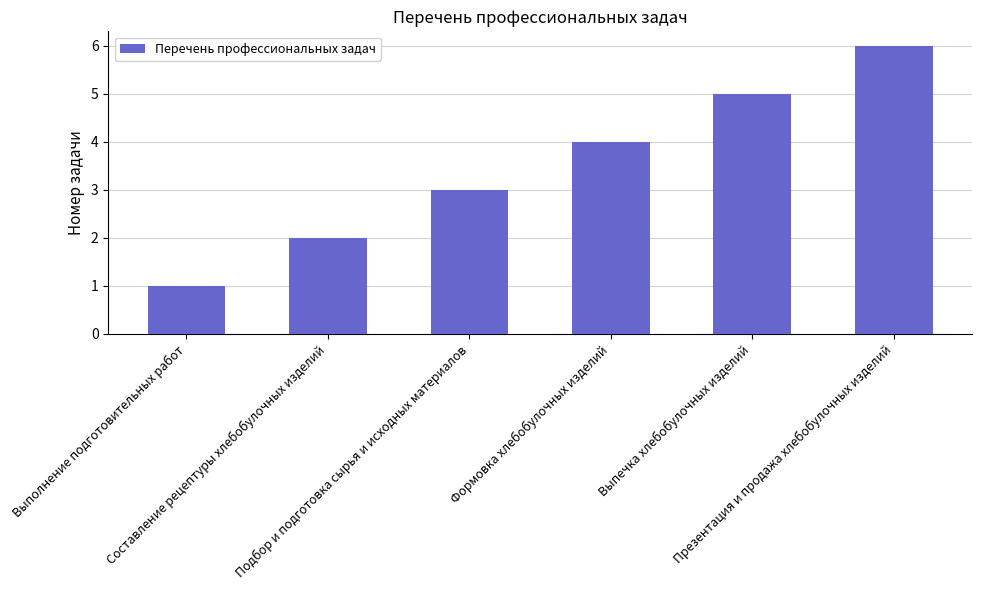

List the labels in order of value, largest first.

Презентация и продажа хлебобулочных изделий, Выпечка хлебобулочных изделий, Формовка хлебобулочных изделий, Подбор и подготовка сырья и исходных материалов, Составление рецептуры хлебобулочных изделий, Выполнение подготовительных работ